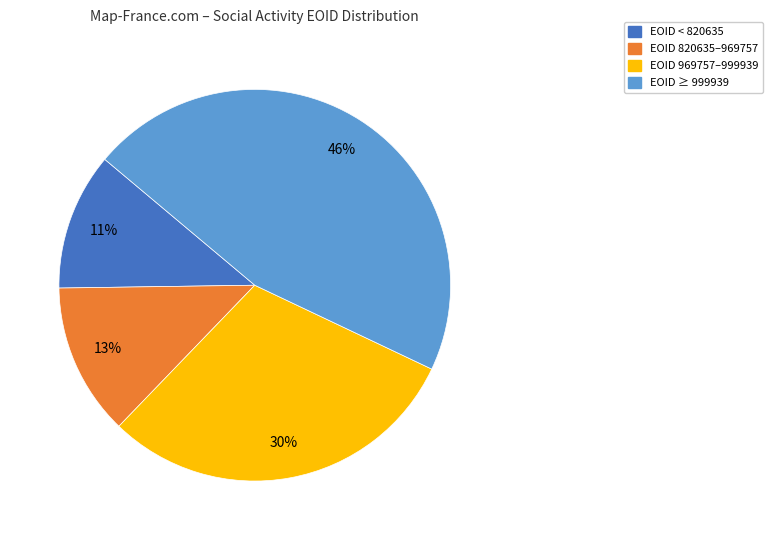

Is the sum of EOID 969757–999939 and EOID < 820635 greater than half?

No